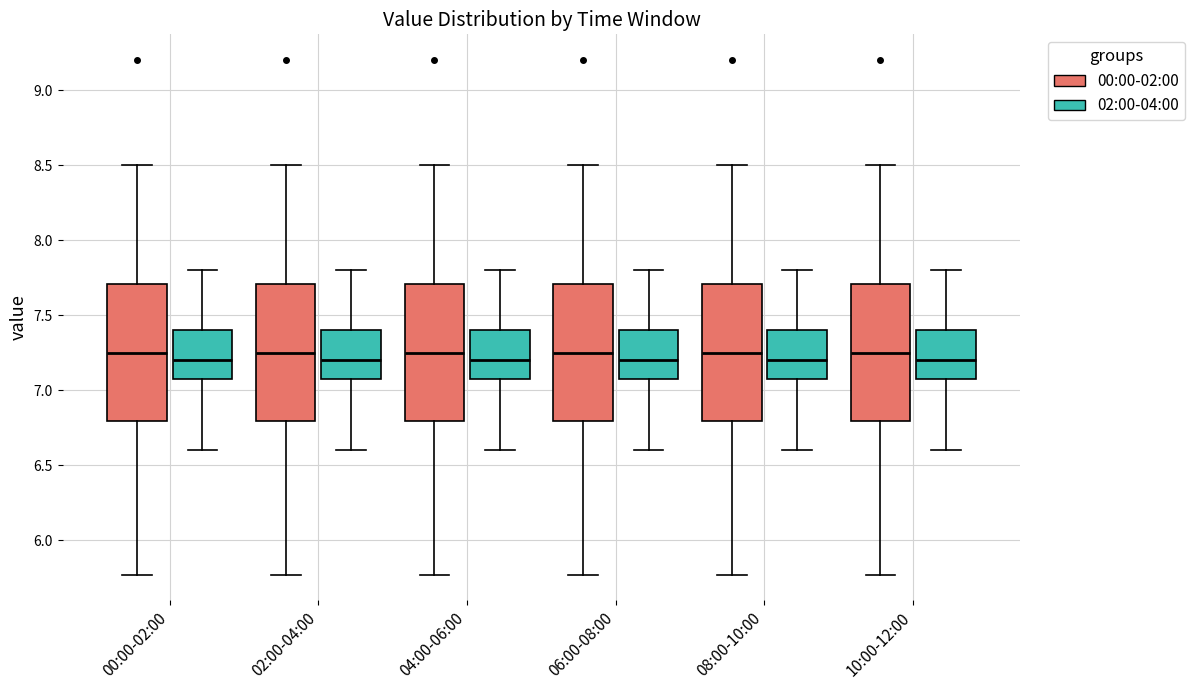

Reading left to right, read every box against the y-axis: the position of its median line, the range the box covers, and the ends of its whiskers. The values are not printed on the chart, so give them approximately, as read against the axis.

00:00-02:00 (00:00-02:00): median 7.25, box 6.80 to 7.70, whiskers 5.75 to 8.50
00:00-02:00 (02:00-04:00): median 7.20, box 7.10 to 7.40, whiskers 6.60 to 7.80
02:00-04:00 (00:00-02:00): median 7.25, box 6.80 to 7.70, whiskers 5.75 to 8.50
02:00-04:00 (02:00-04:00): median 7.20, box 7.10 to 7.40, whiskers 6.60 to 7.80
04:00-06:00 (00:00-02:00): median 7.25, box 6.80 to 7.70, whiskers 5.75 to 8.50
04:00-06:00 (02:00-04:00): median 7.20, box 7.10 to 7.40, whiskers 6.60 to 7.80
06:00-08:00 (00:00-02:00): median 7.25, box 6.80 to 7.70, whiskers 5.75 to 8.50
06:00-08:00 (02:00-04:00): median 7.20, box 7.10 to 7.40, whiskers 6.60 to 7.80
08:00-10:00 (00:00-02:00): median 7.25, box 6.80 to 7.70, whiskers 5.75 to 8.50
08:00-10:00 (02:00-04:00): median 7.20, box 7.10 to 7.40, whiskers 6.60 to 7.80
10:00-12:00 (00:00-02:00): median 7.25, box 6.80 to 7.70, whiskers 5.75 to 8.50
10:00-12:00 (02:00-04:00): median 7.20, box 7.10 to 7.40, whiskers 6.60 to 7.80